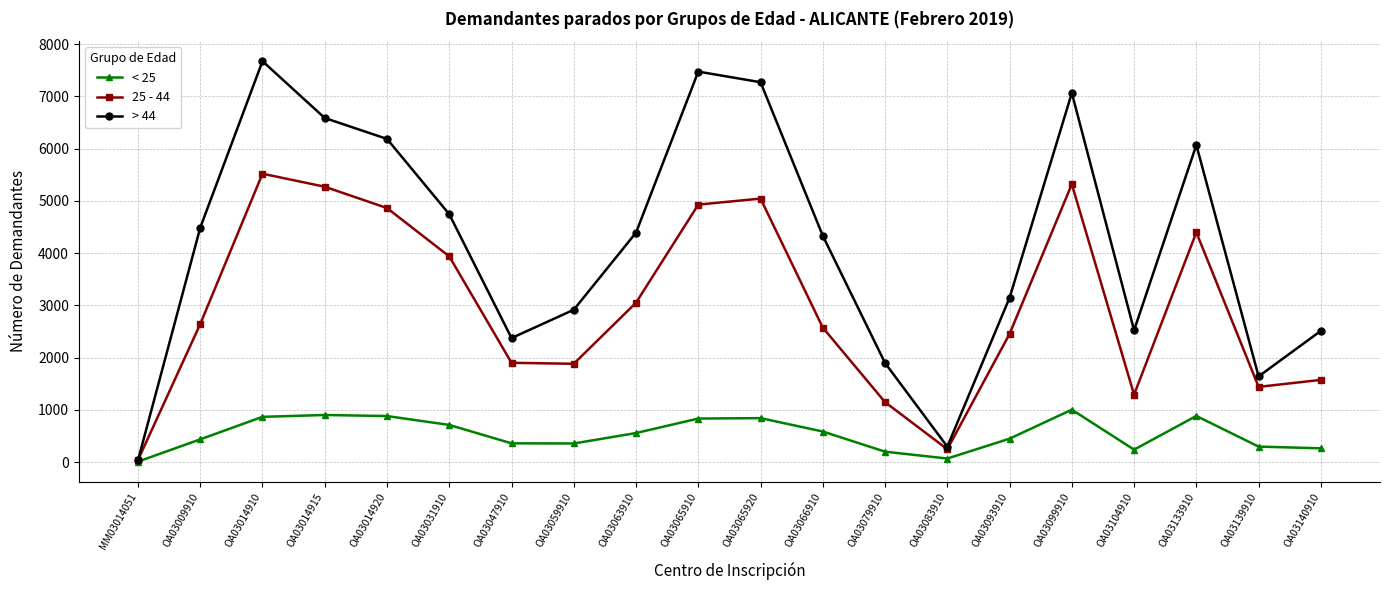

What is the minimum value shown in the chart?

11